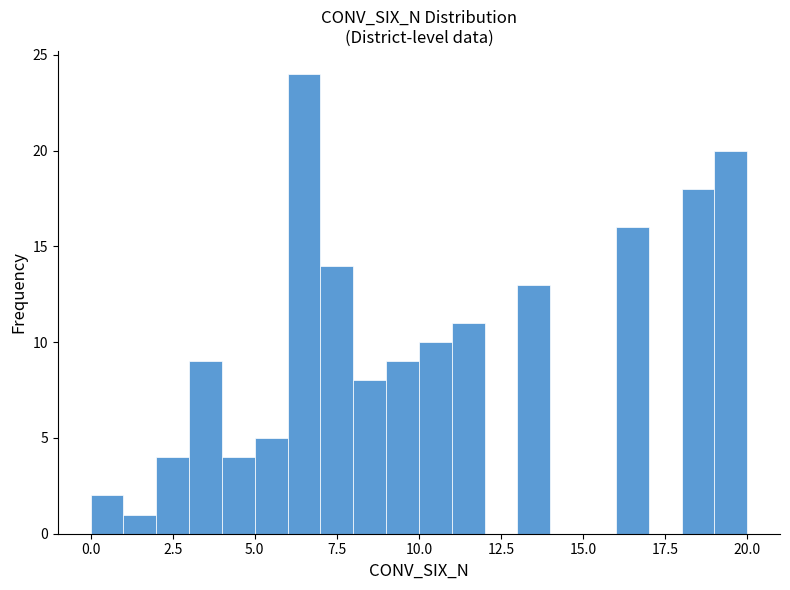

Read against the x-axis, roughly where is the centre of the tallest bar?

6.5